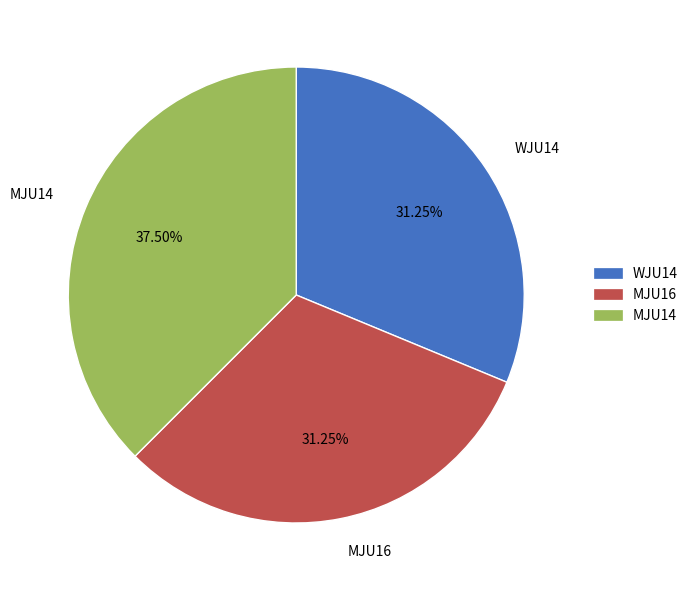

Does MJU14 account for over 50% of the chart?

No